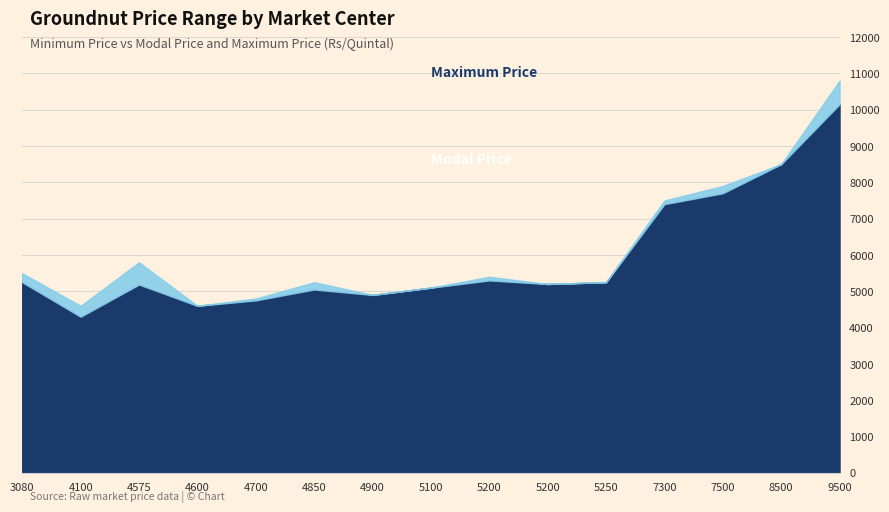

What are all the series names shown in the legend?

Modal Price, Maximum Price